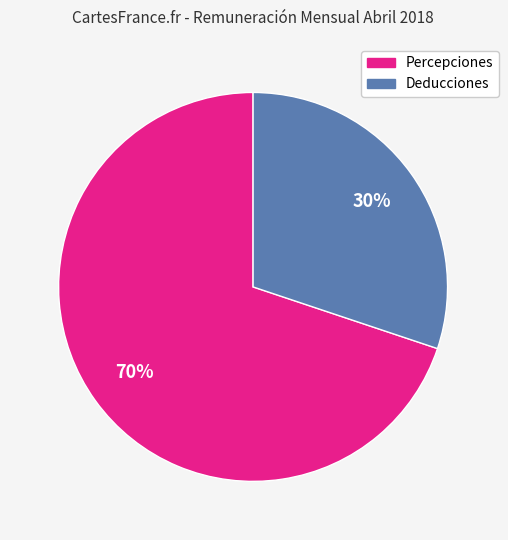

To the nearest percent, what is the difference between the largest and smallest slice percentages?

40%